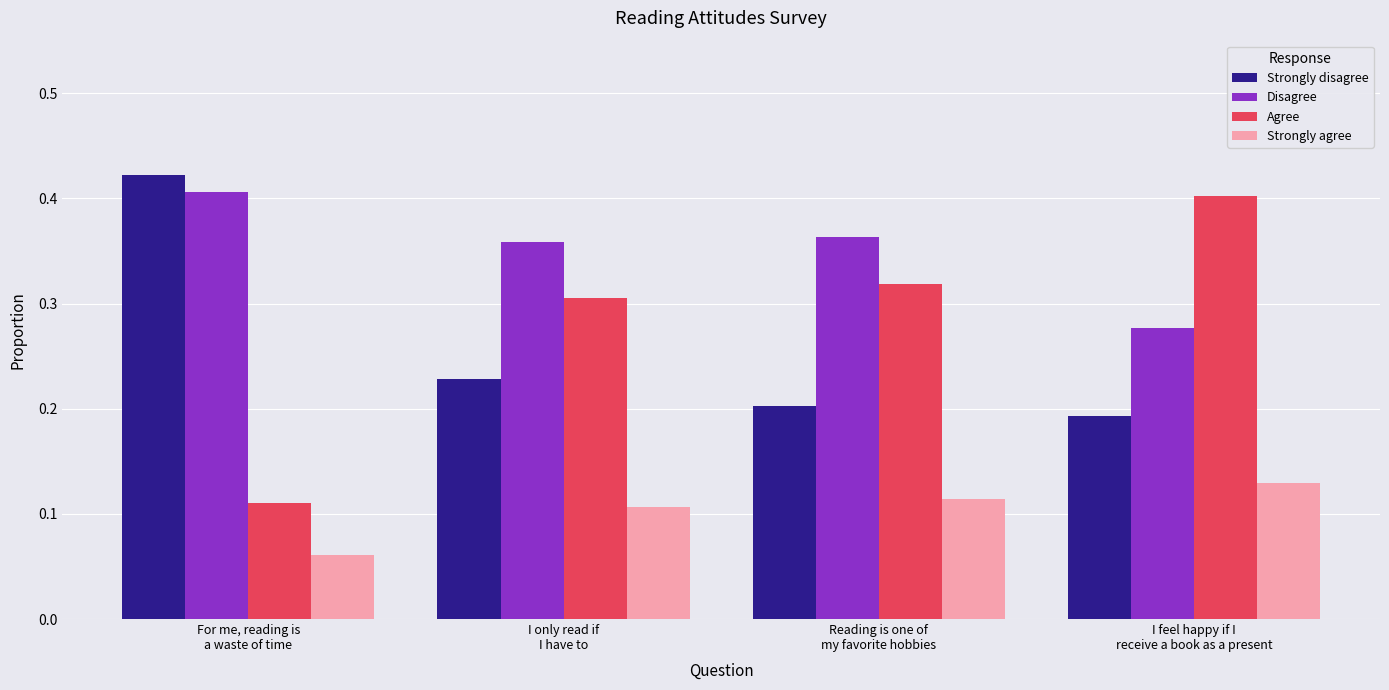

What is the label of the 3rd bar from the right?

I only read if
I have to